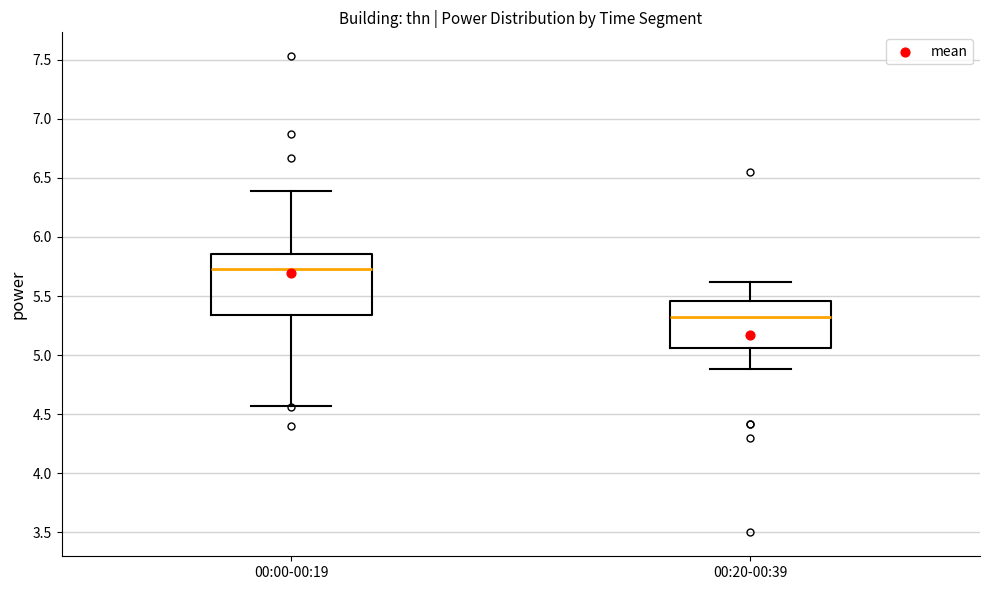

Reading left to right, transcribe this box plot: for each box, give where its median line is, the range the box spans, and where its two whiskers end, as read against the y-axis. The values are not printed on the chart, so give them approximately, as read against the axis.

00:00-00:19: median 5.75, box 5.35 to 5.85, whiskers 4.55 to 6.40
00:20-00:39: median 5.35, box 5.05 to 5.45, whiskers 4.90 to 5.60